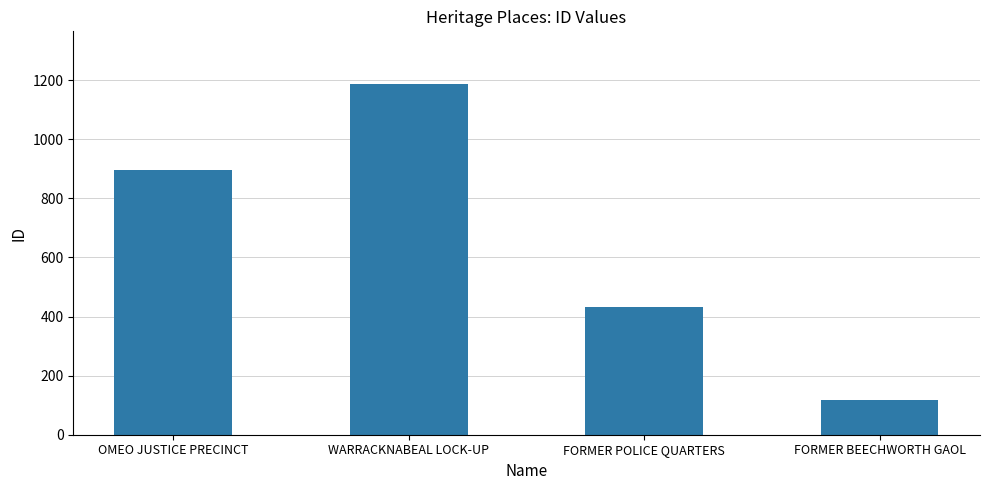

The chart shows a value of 251 at WARRACKNABEAL LOCK-UP. True or false?

False